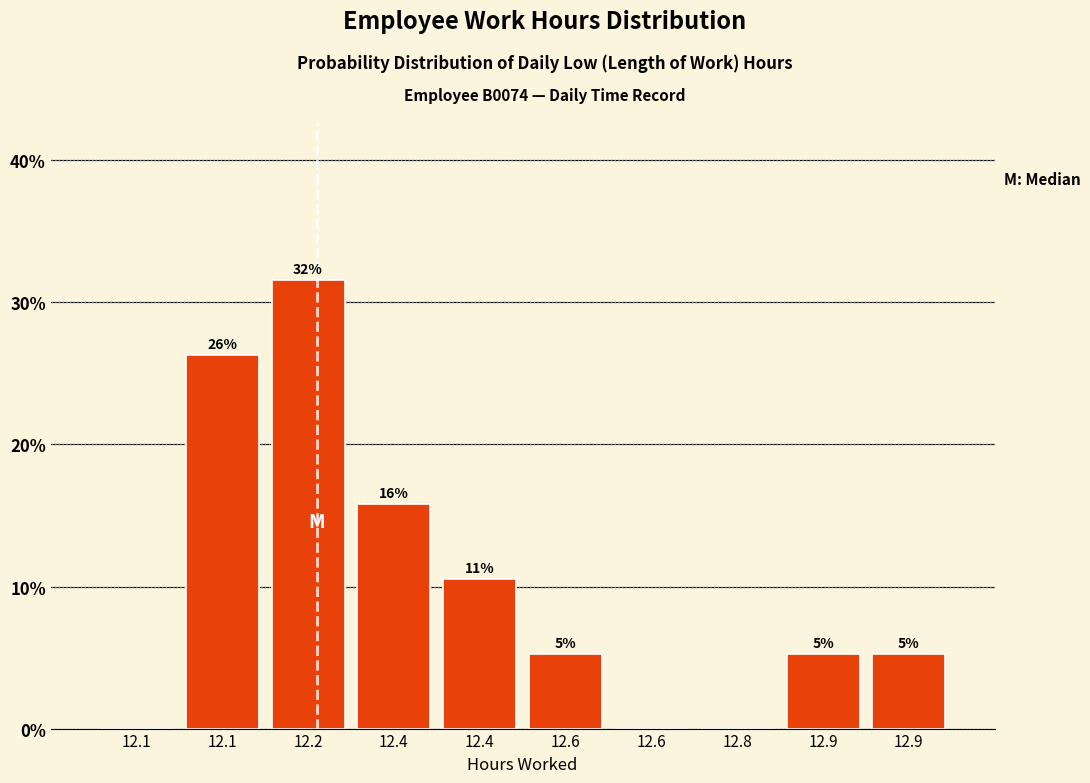

Are the bars horizontal?

No